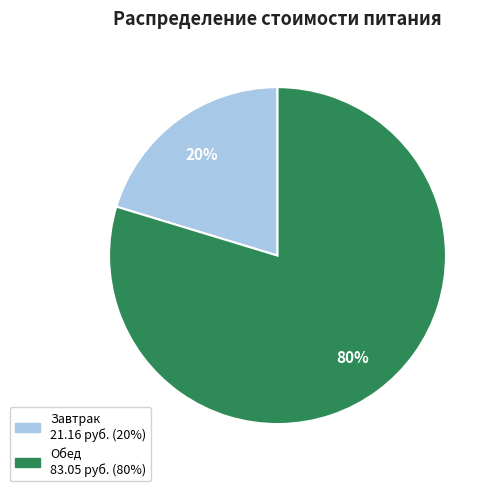

Count the number of slices in the pie.

2